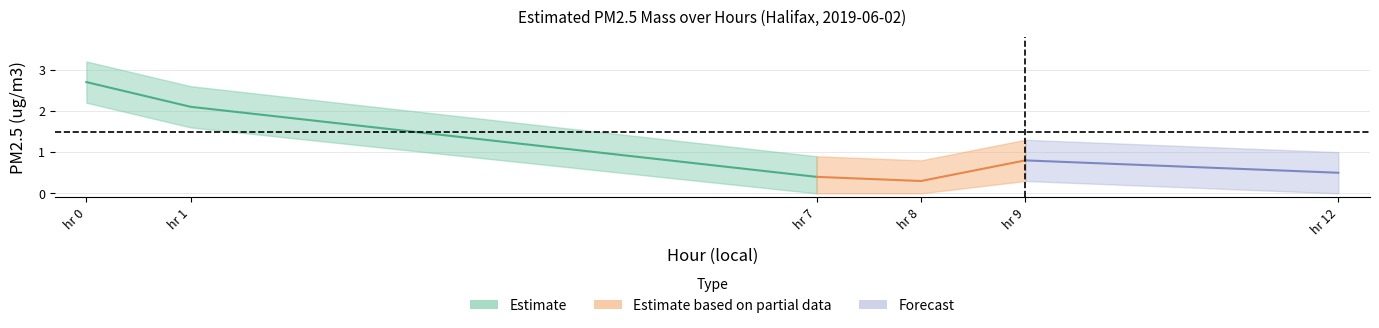

Which has a higher value, 8 or 9?

9